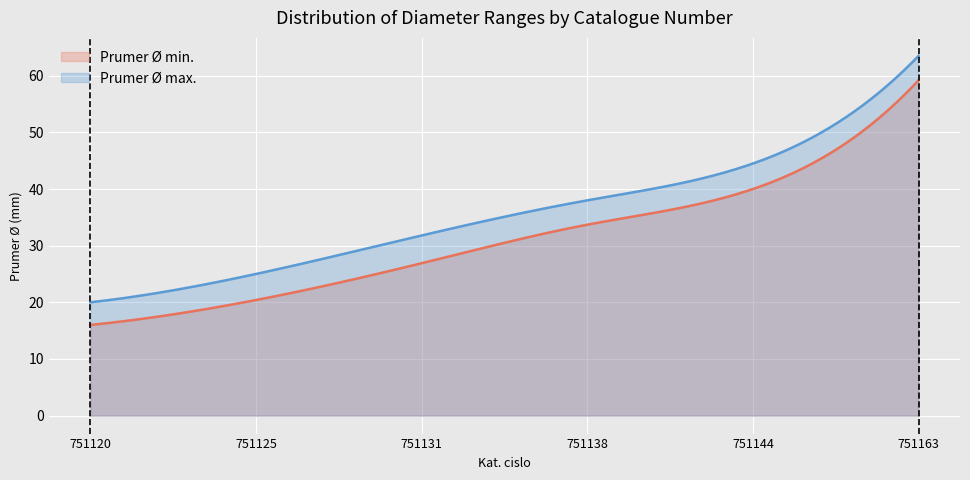

The Prumer Ø max. series shows 31.8 at 751131. True or false?

True